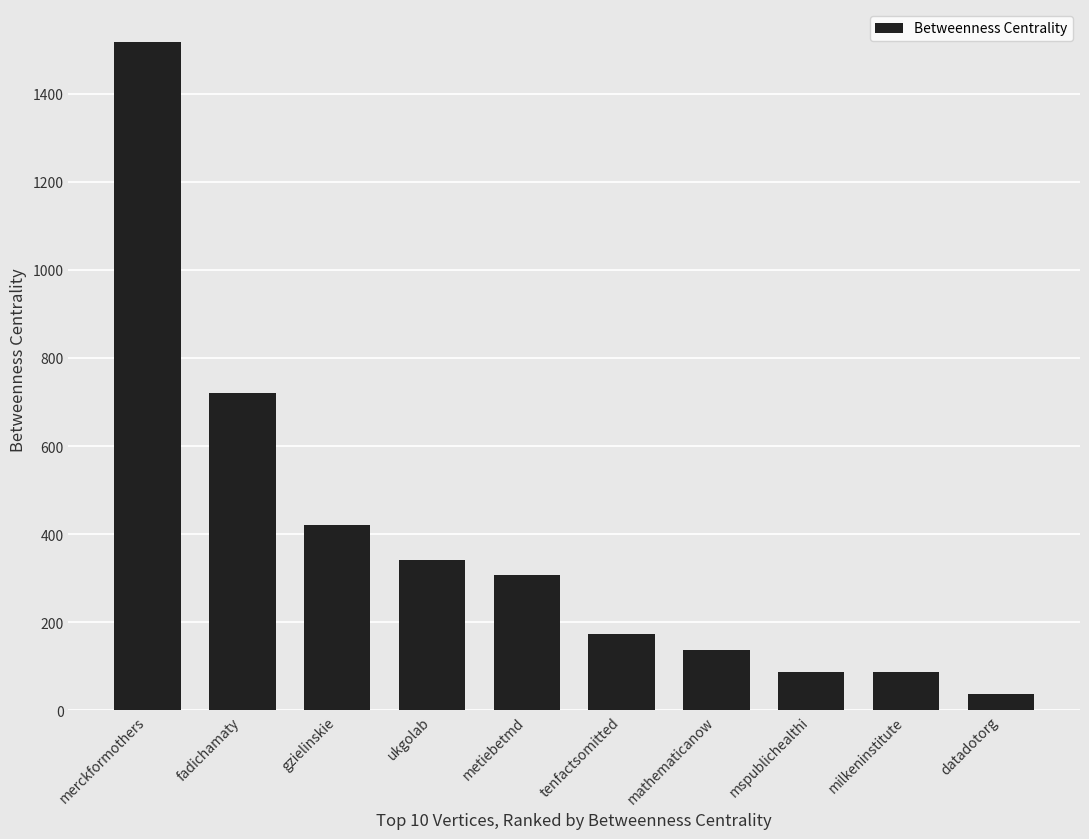

Reading left to right, list all the values displayed in this chart.

merckformothers=1516.3	fadichamaty=720.0	gzielinskie=420.0	ukgolab=341.9	metiebetmd=307.0	tenfactsomitted=174.0	mathematicanow=137.9	mspublichealthi=88.0	milkeninstitute=88.0	datadotorg=37.1